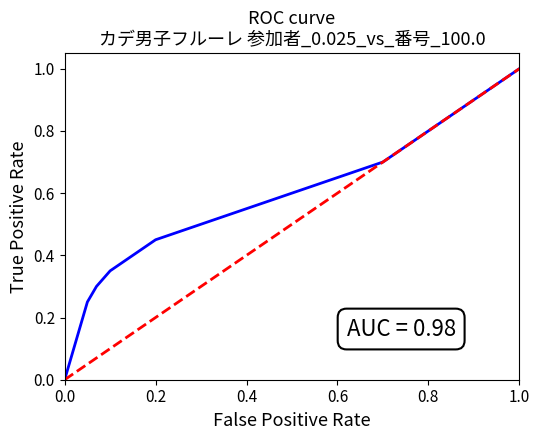

True or false: Diagonal has a value of 0.4 at 1.0.

False